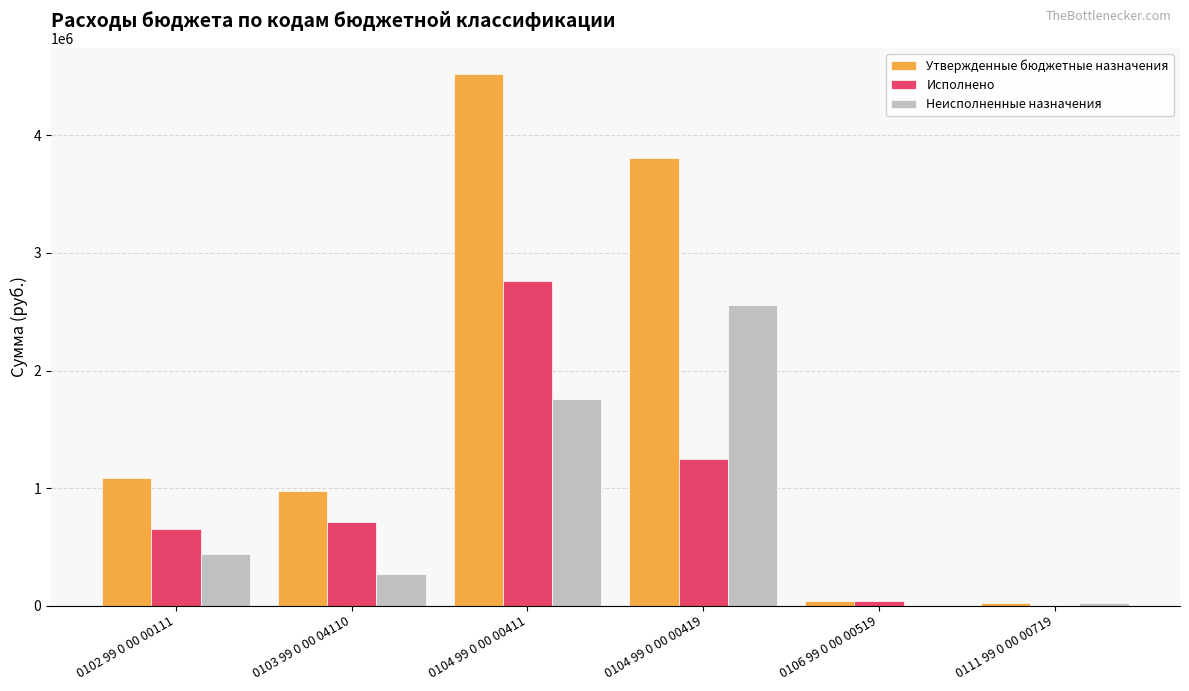

What is the maximum value for Неисполненные назначения?

2560476.9